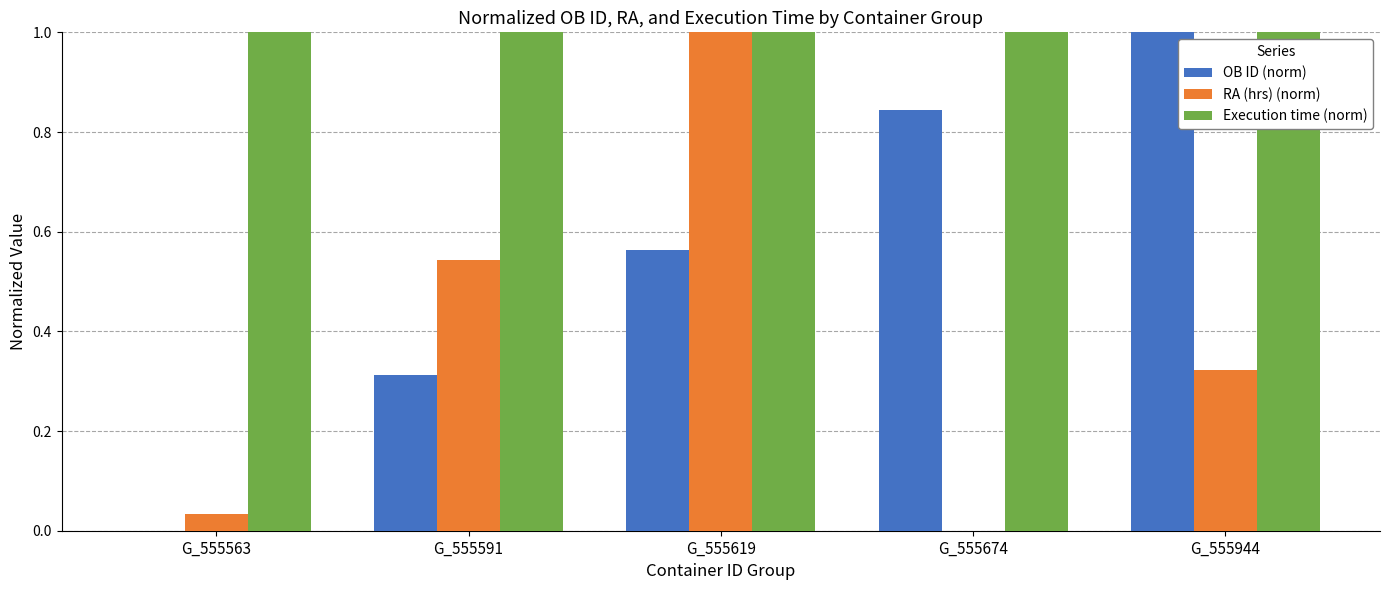

Which category has the highest value in the OB ID (norm) series?

G_555944